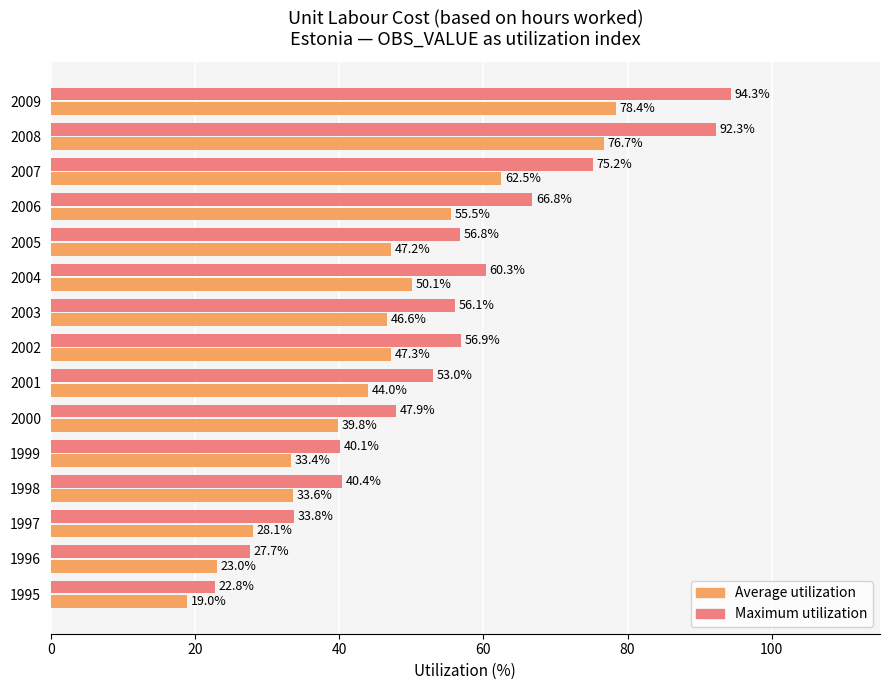

What is the total value across all series at 1995?

41.8